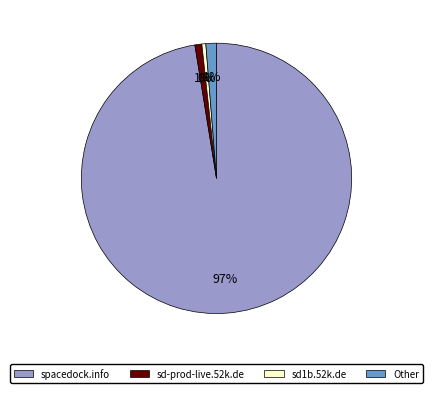

How many slices are in this pie chart?

4